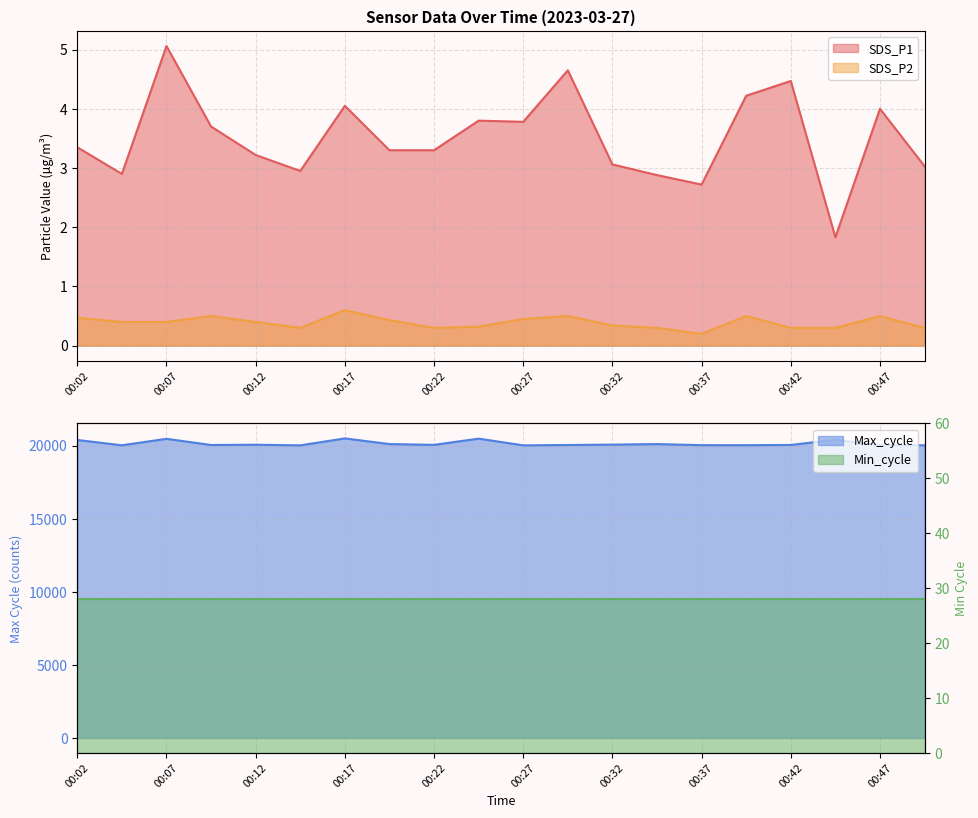

Where is SDS_P1 nearest to the value 3?

00:50